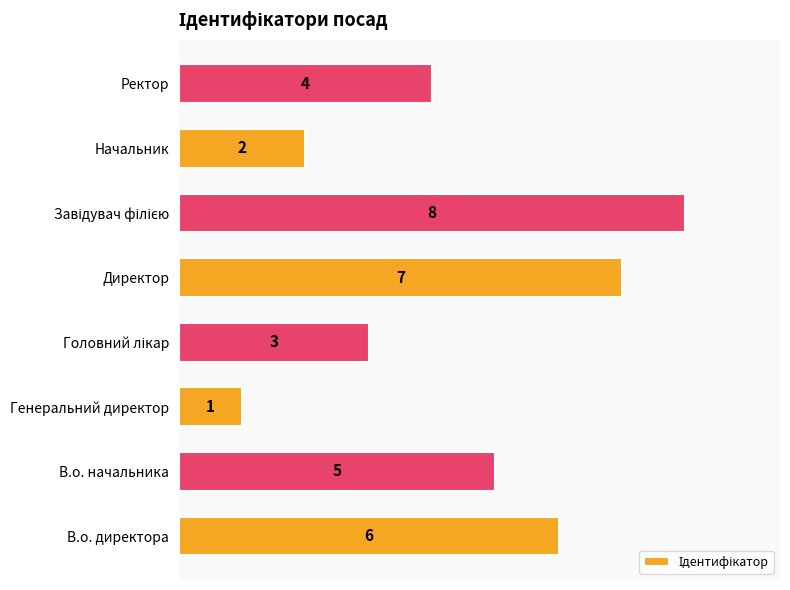

The chart shows a value of 6 at В.о. директора. True or false?

True